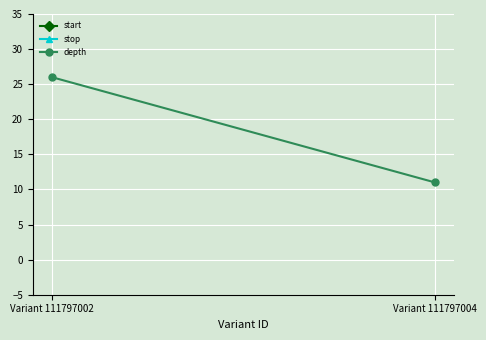

The stop series shows 93573909 at Variant 111797004. True or false?

False